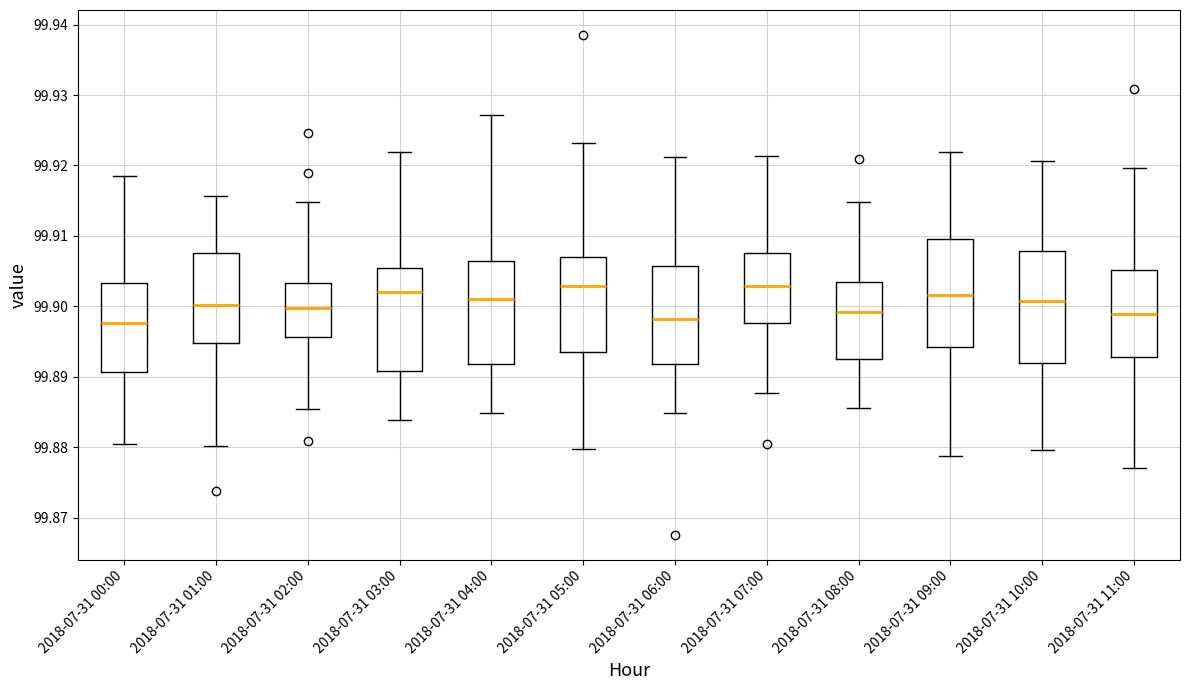

Where is the upper edge of the box for 2018-07-31 04:00 on the y-axis? The values are not printed on the chart, so give them approximately, as read against the axis.

99.906